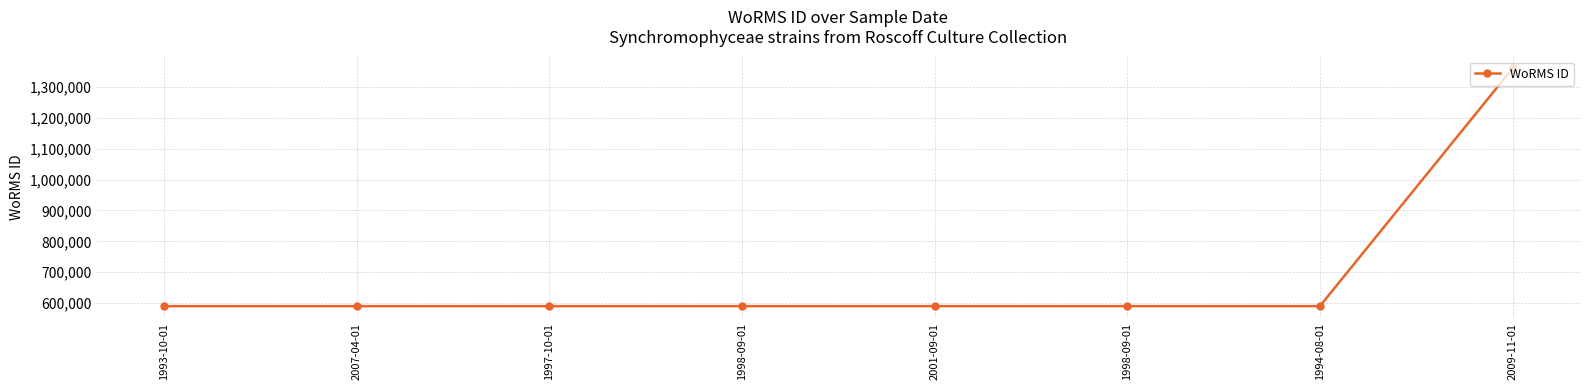

Rank the categories by value from highest to lowest.

2009-11-01, 1993-10-01, 2007-04-01, 1997-10-01, 1998-09-01, 2001-09-01, 1998-09-01, 1994-08-01